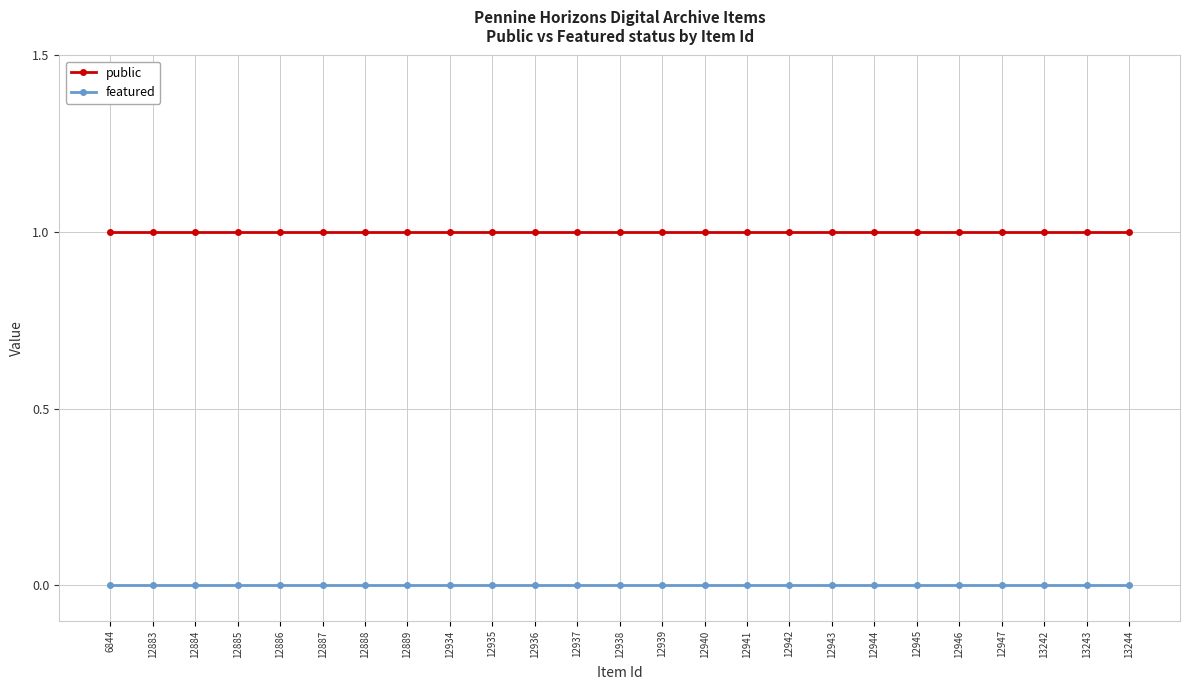

Reading left to right, list all the values displayed in this chart.

public: 1	1	1	1	1	1	1	1	1	1	1	1	1	1	1	1	1	1	1	1	1	1	1	1	1
featured: 0	0	0	0	0	0	0	0	0	0	0	0	0	0	0	0	0	0	0	0	0	0	0	0	0